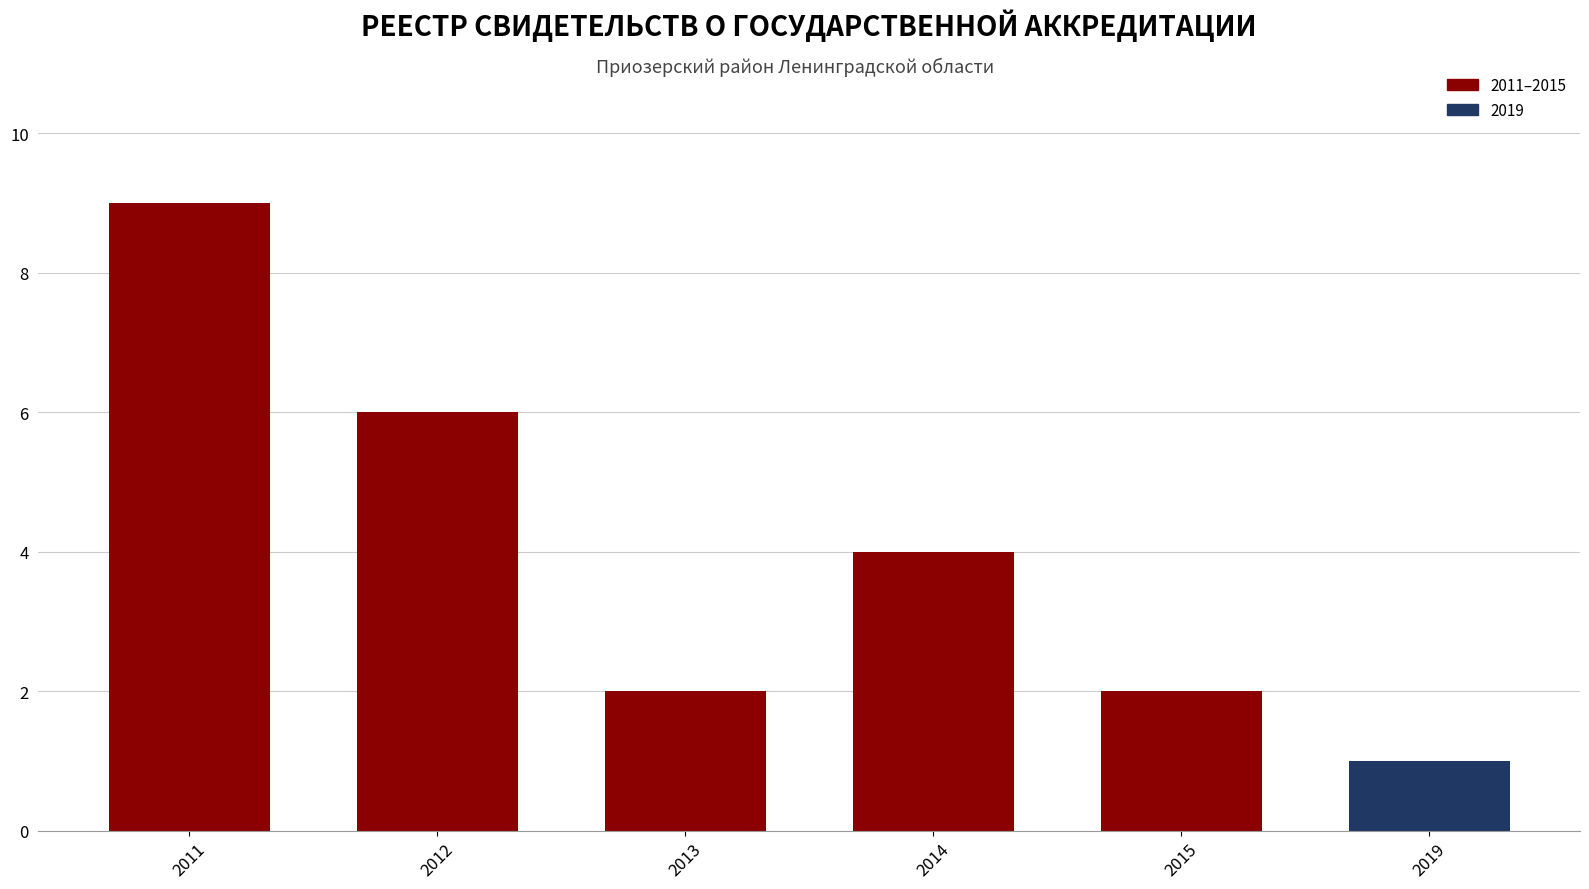

What is the average value?

4